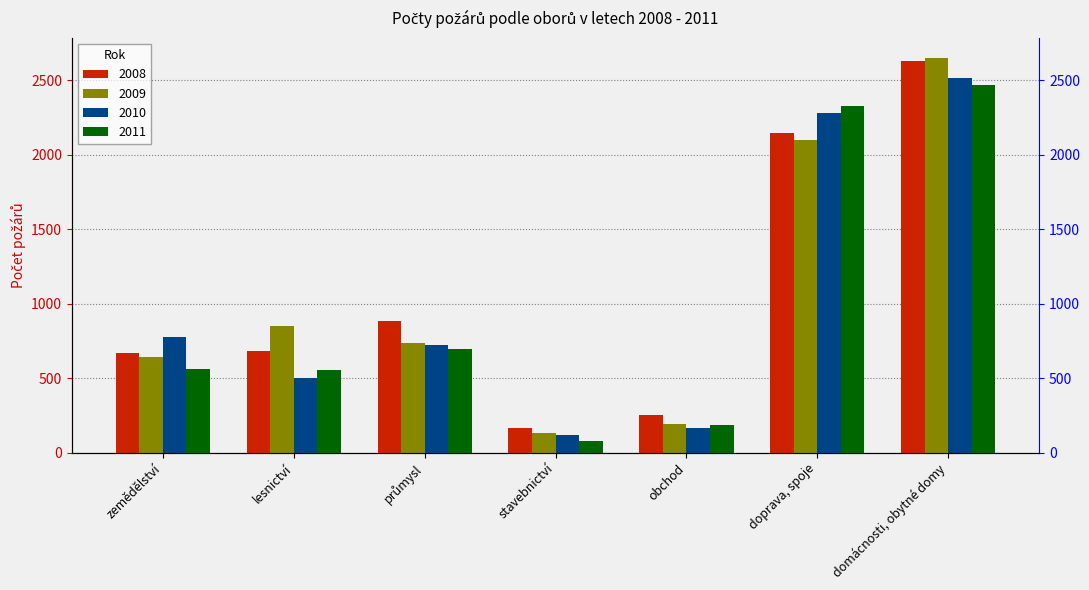

Is it true that 2008 equals 354 at obchod?

False